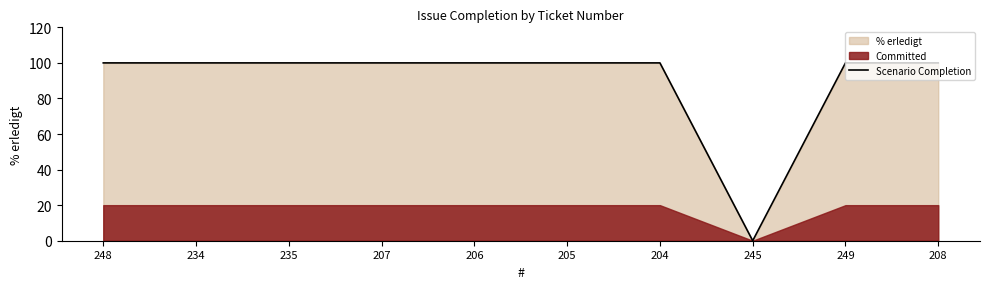

What is the difference between the second highest and minimum values?

100